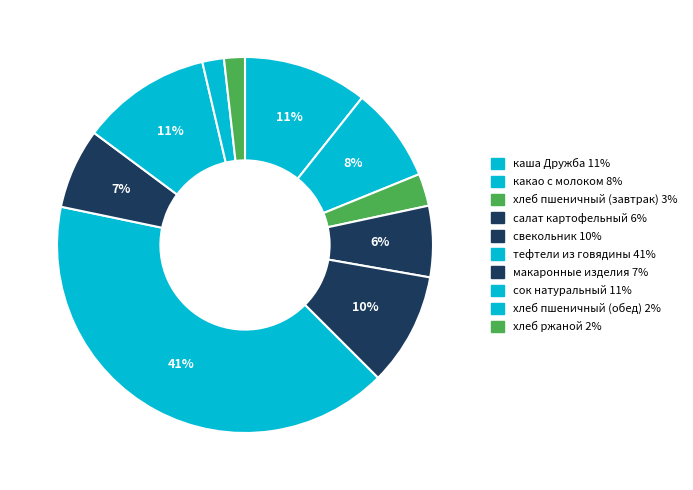

What percentage is the сок натуральный slice, to the nearest percent?

11%